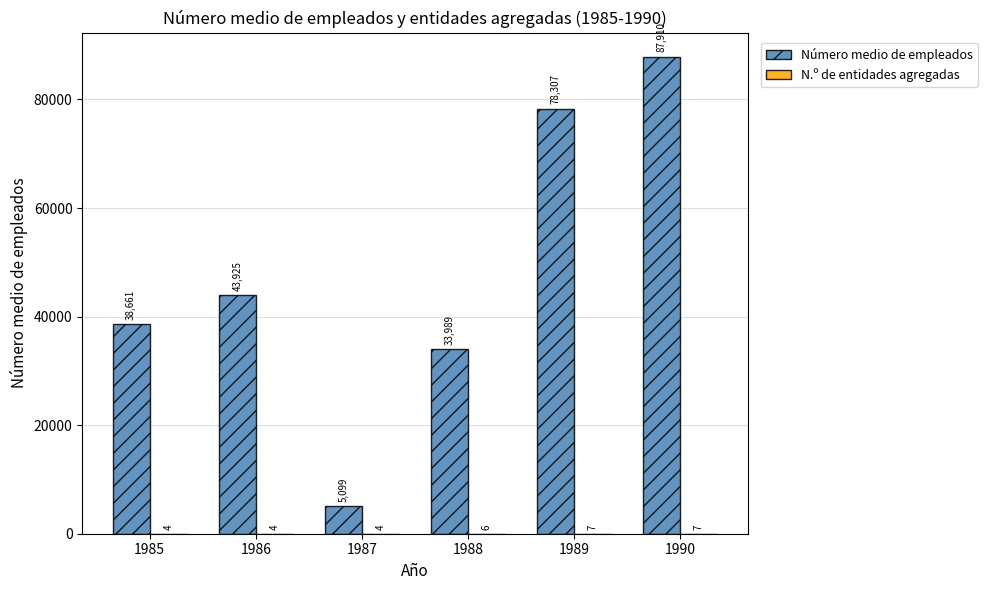

Which category has the highest value across all series?

1990